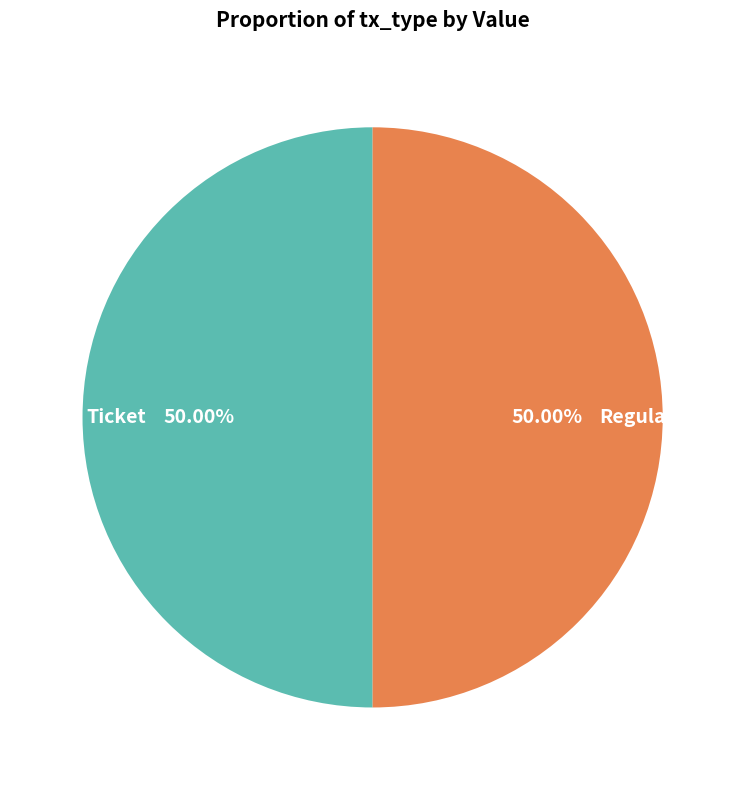

To the nearest percent, what is the difference between the largest and smallest slice percentages?

0%